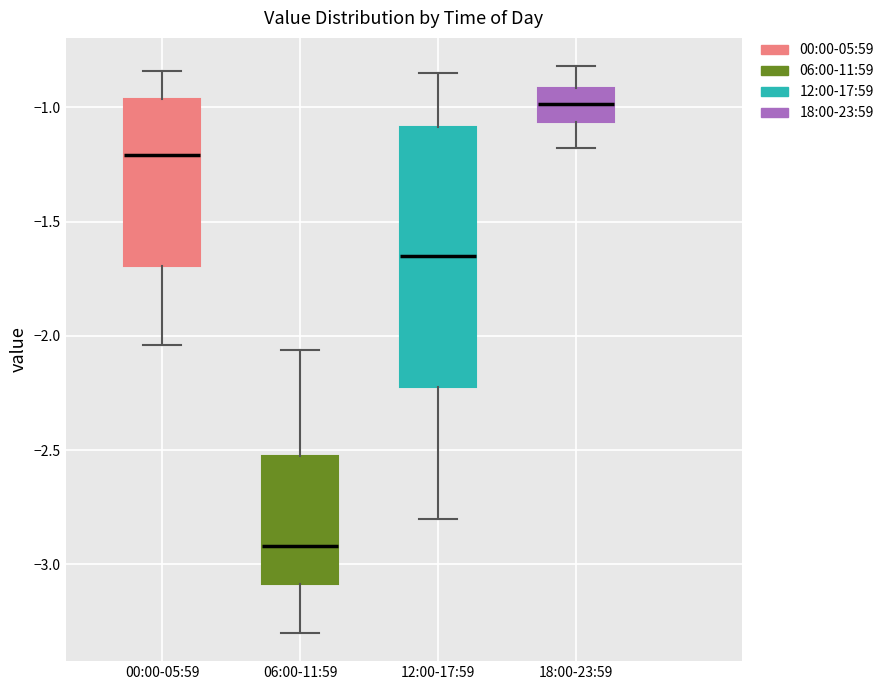

Which box is the tallest, from its lower edge to its upper edge?

12:00-17:59